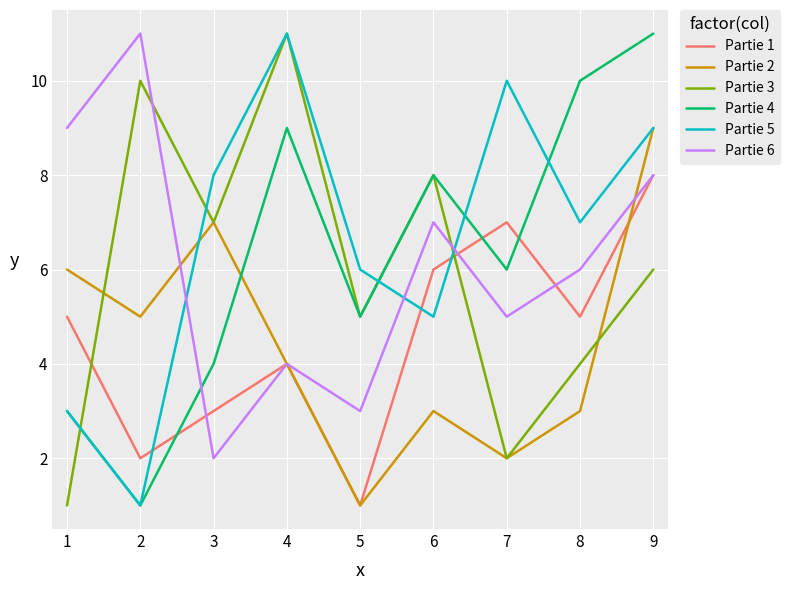

How many series are shown in this chart?

6